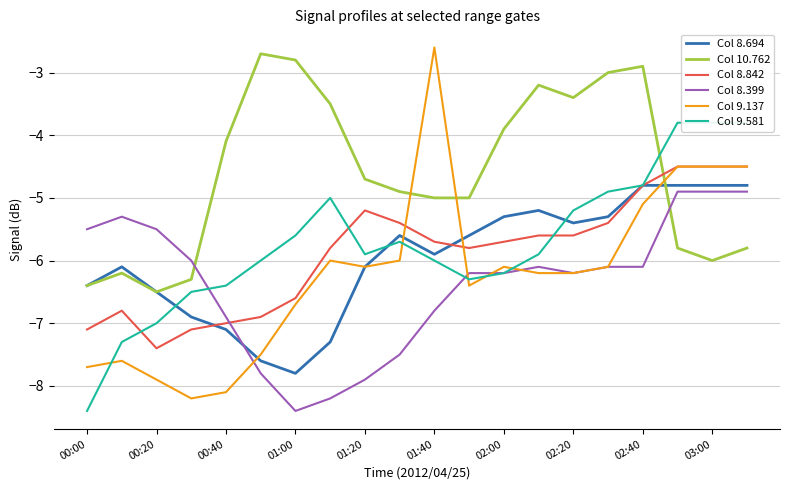

In Col 8.694, how many points are lower than both neighbors (excluding endpoints)?

3